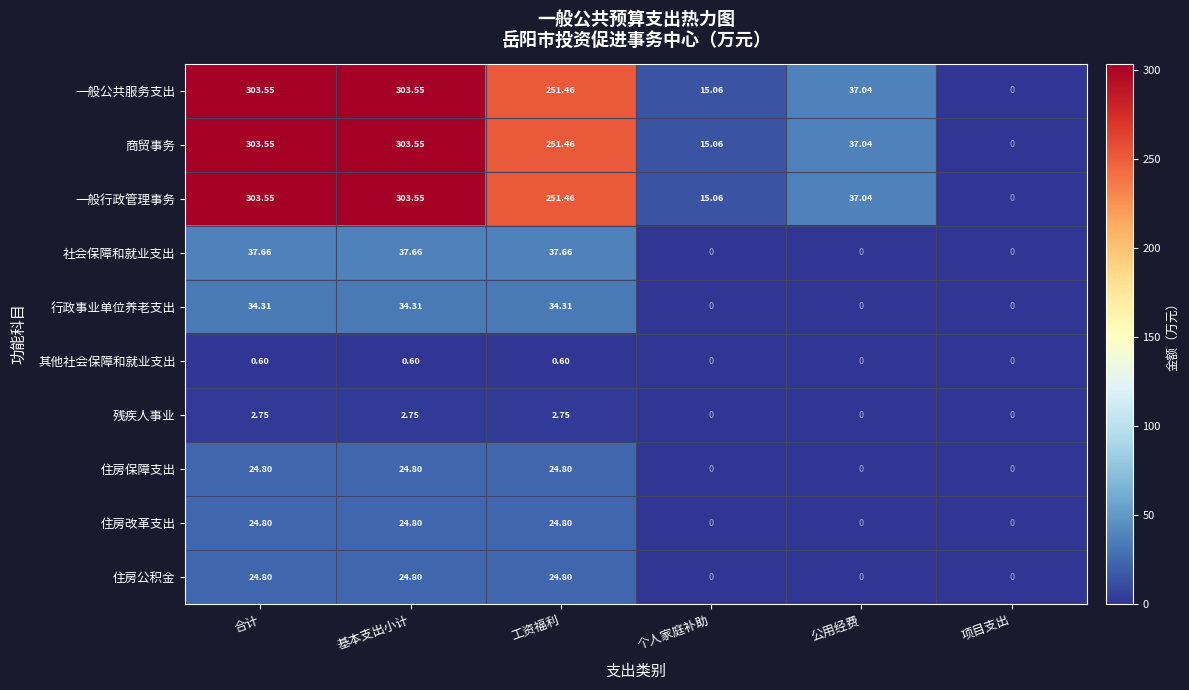

At which label does 一般公共服务支出 first exceed 251?

合计